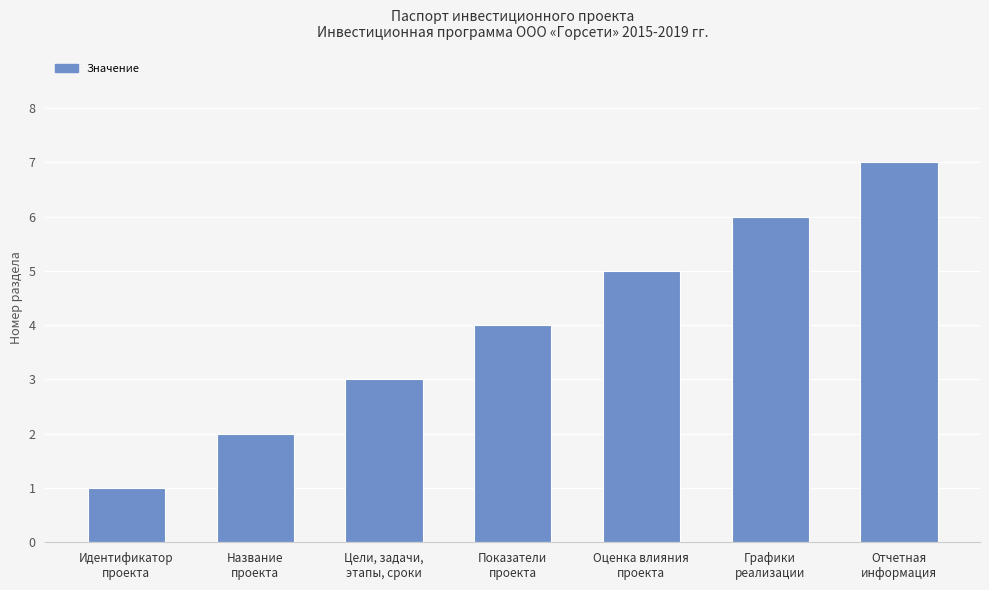

What position from the right is Название
проекта?

6